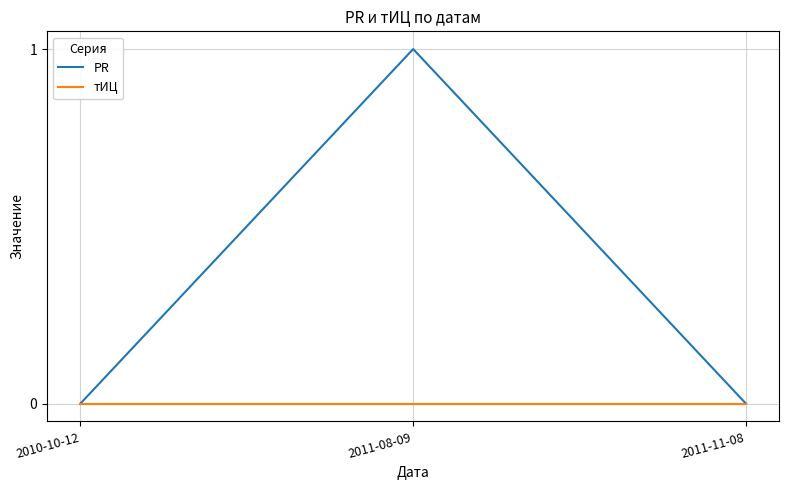

Which series has the largest total across all categories?

PR